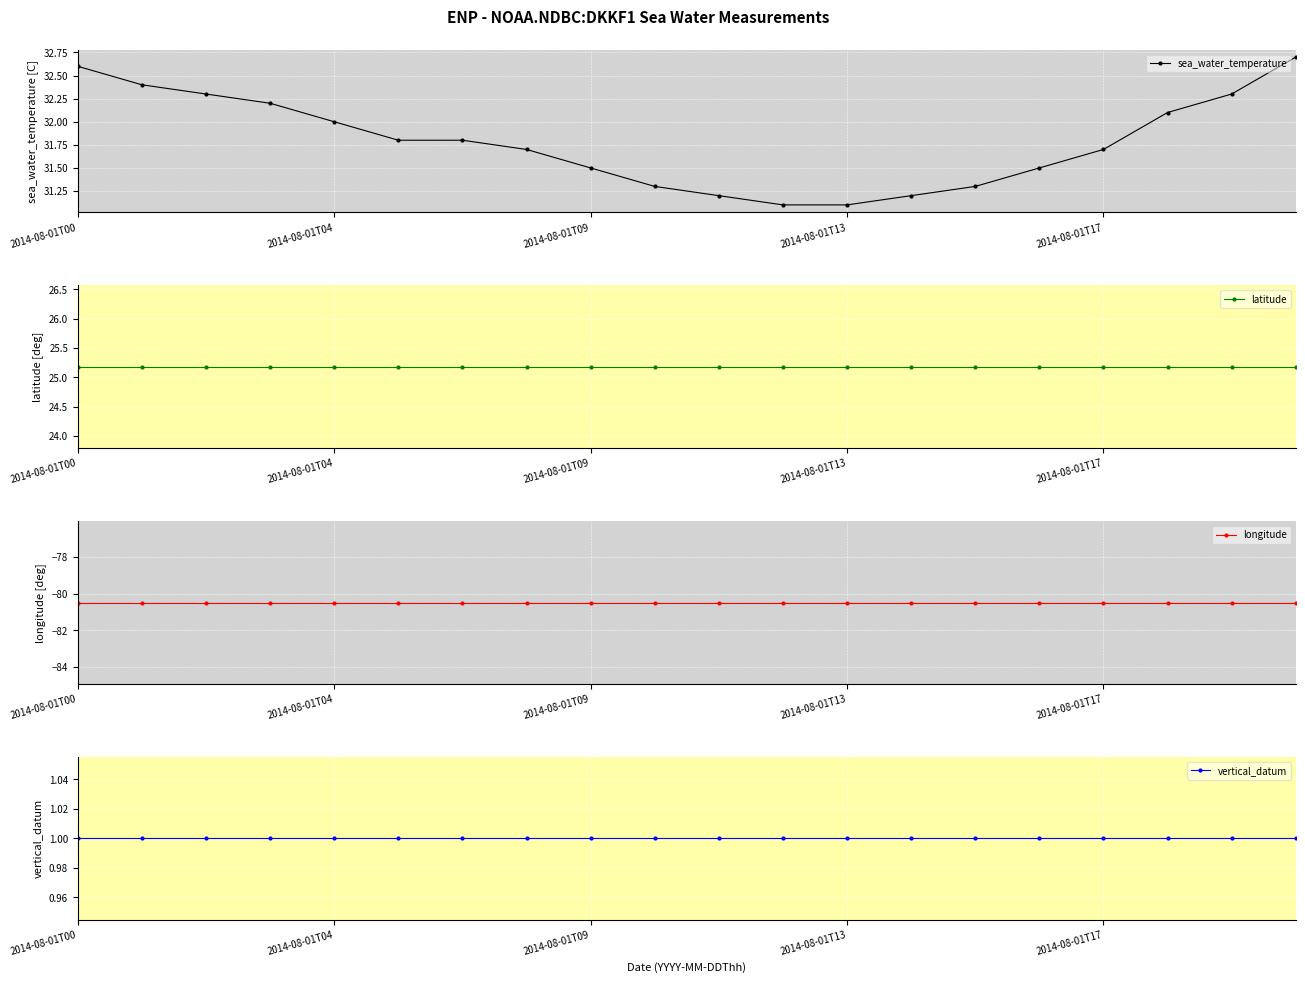

What is the approximate value of vertical_datum at 5?

1.0